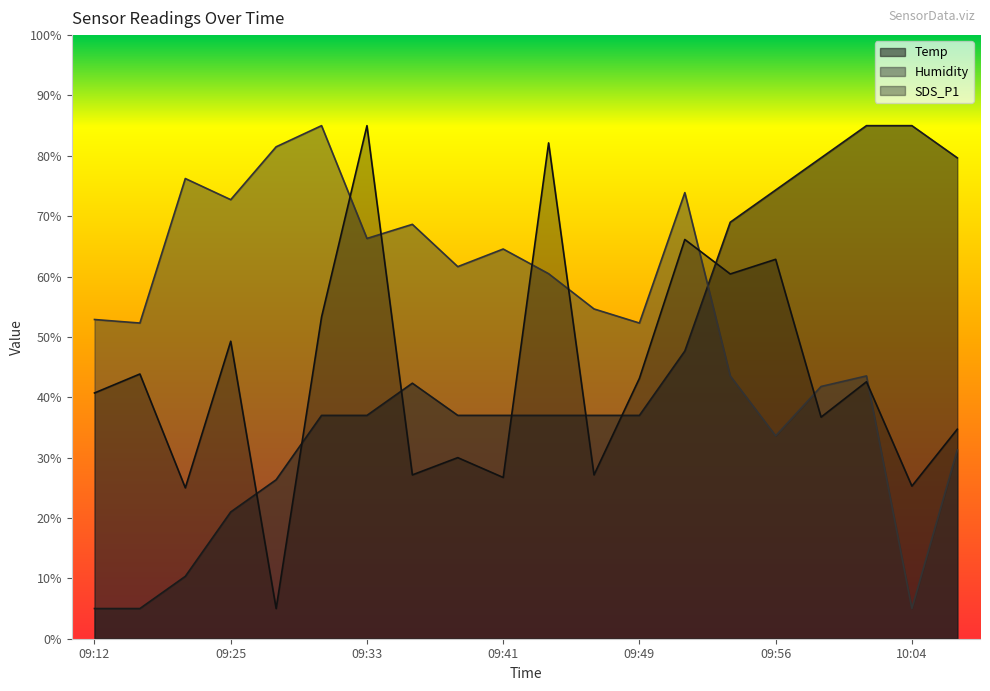

What is the lowest value of the Humidity series?

5.0